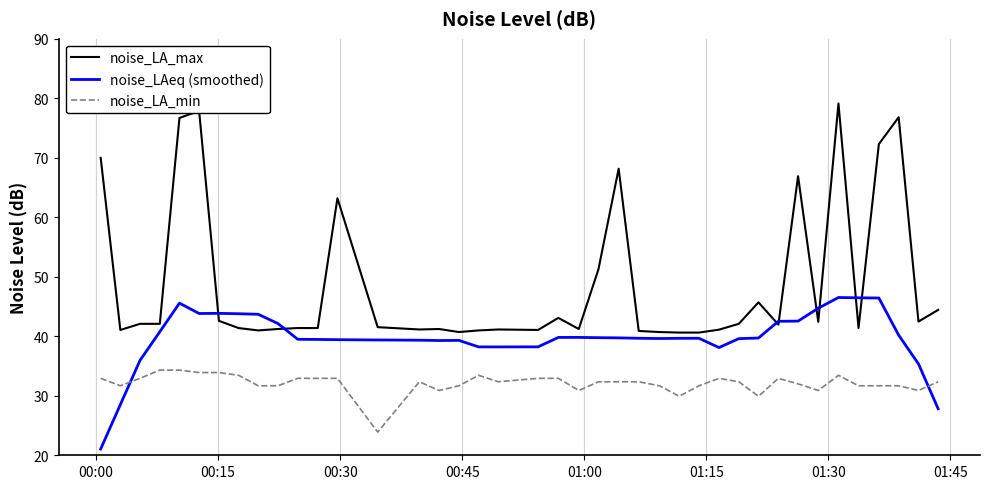

Rank the series by their maximum value, from highest to lowest.

noise_LA_max, noise_LAeq (smoothed), noise_LA_min